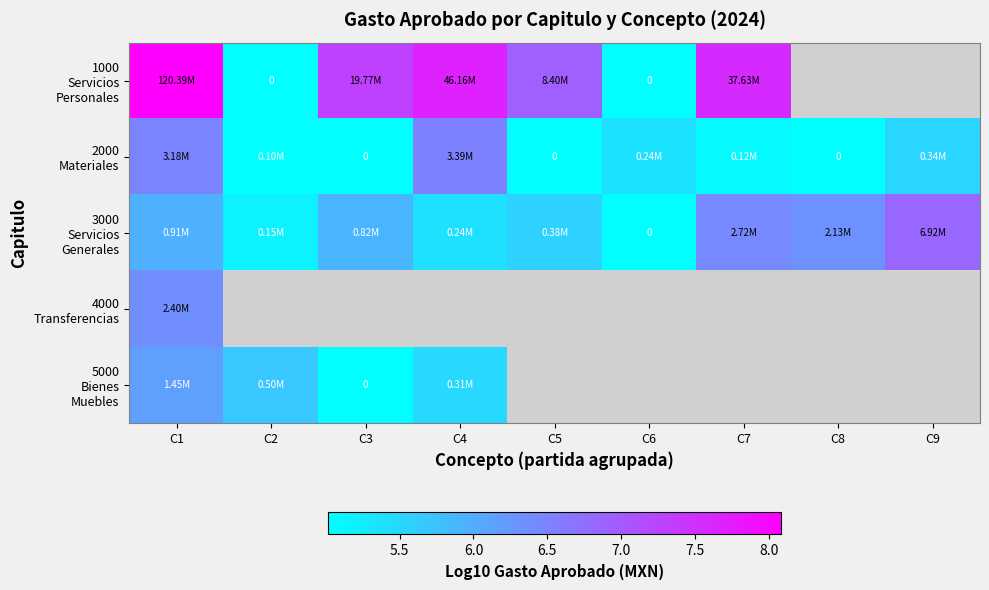

What is the lowest value of the 4000 Transferencias series?

6.4